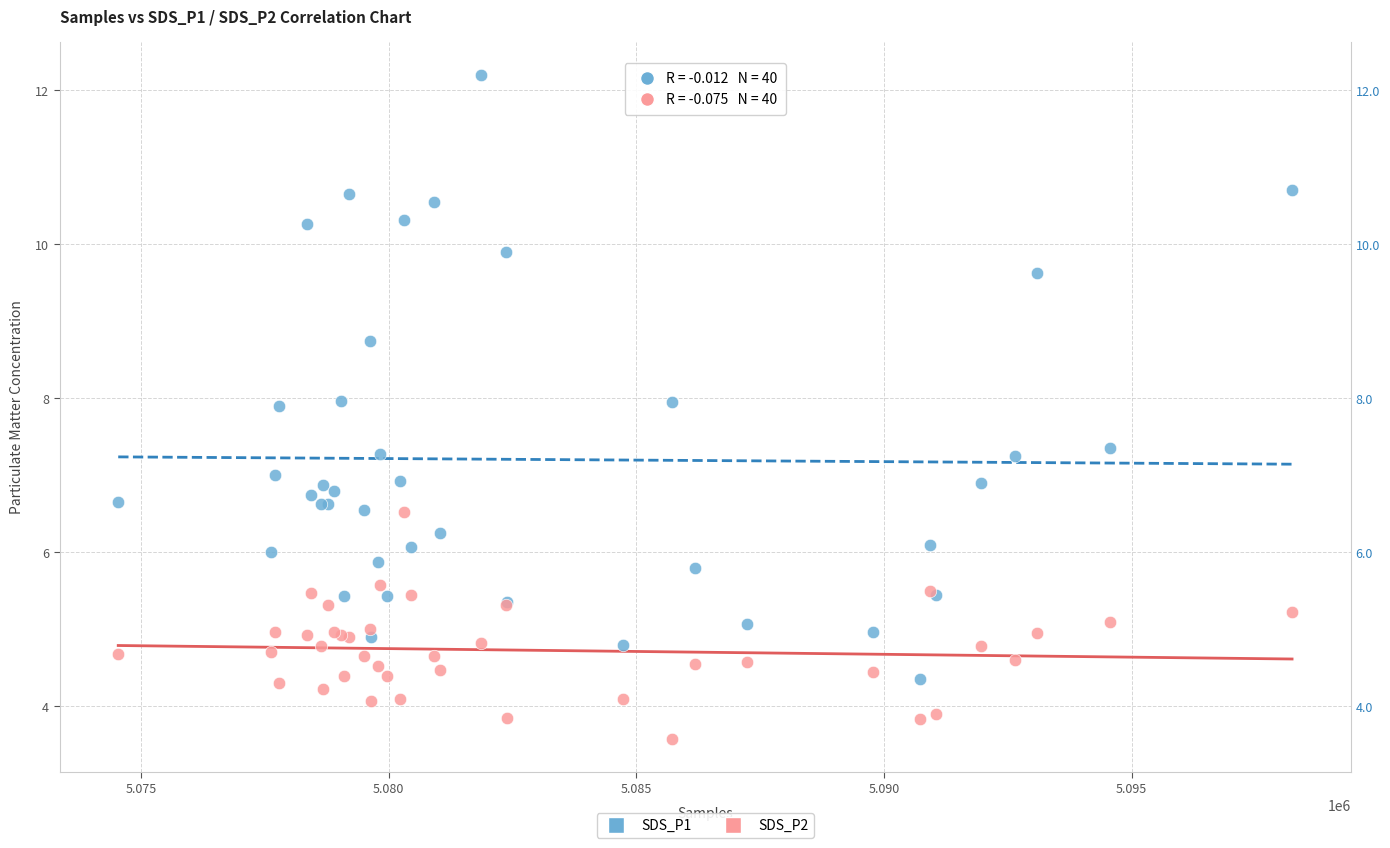

Which series reaches the maximum Y coordinate?

SDS_P1